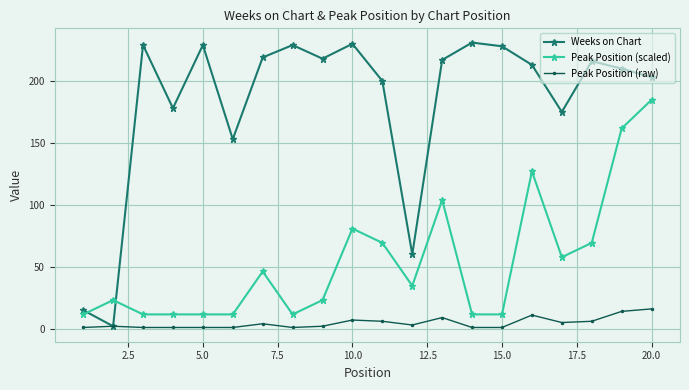

What is the value of the Weeks on Chart point at the 4th from the left?

178.0